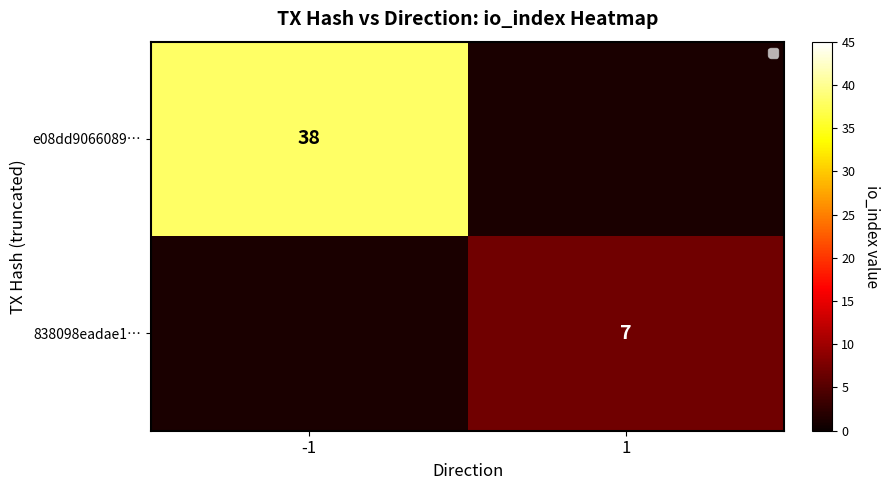

Is it true that e08dd9066089… equals 55 at -1?

False